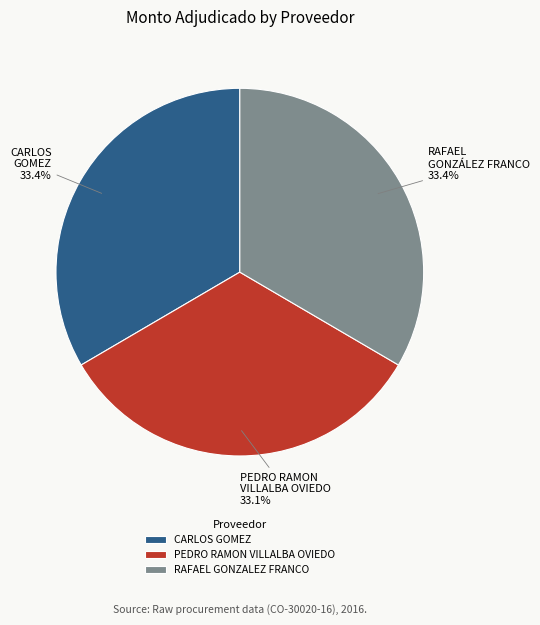

Count the number of slices in the pie.

3